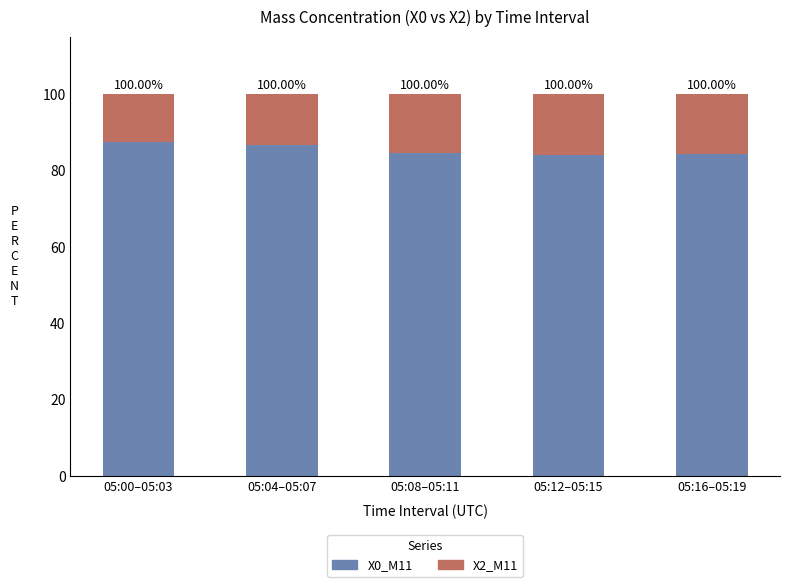

What are all the series names shown in the legend?

X0_M11, X2_M11